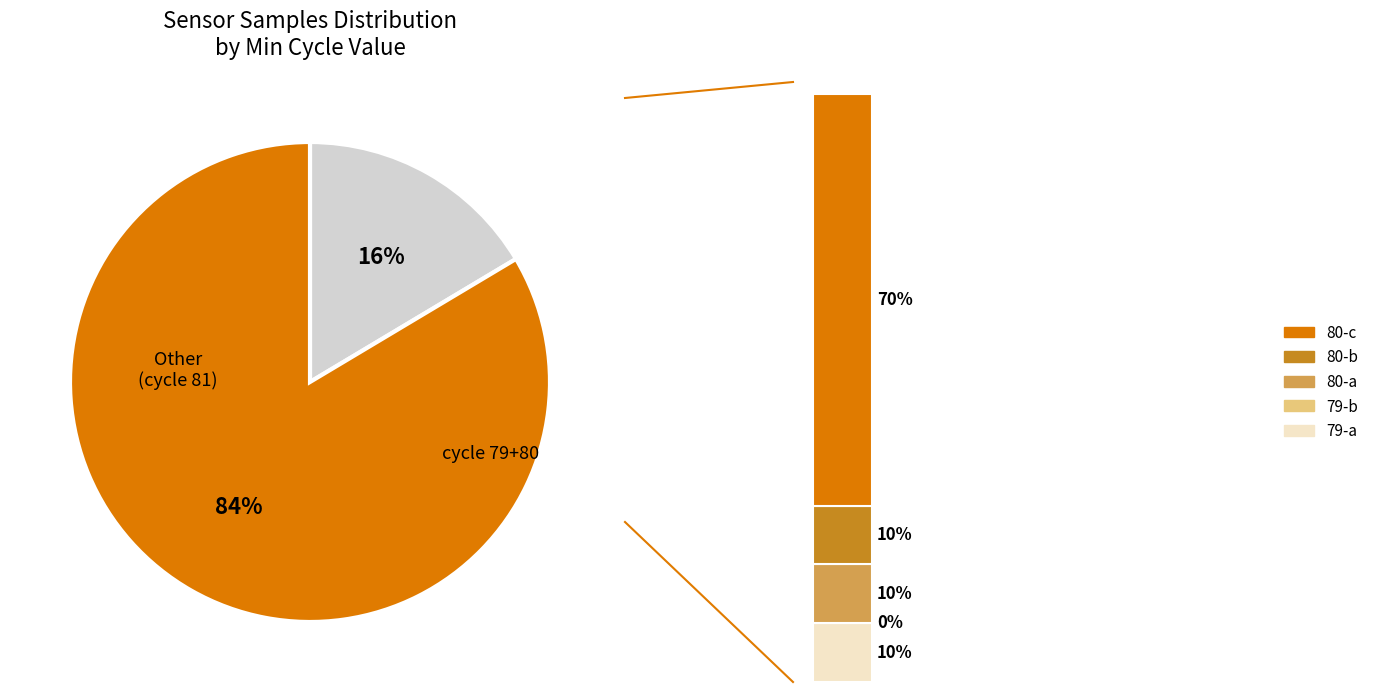

Which category has the smallest portion of the pie?

81